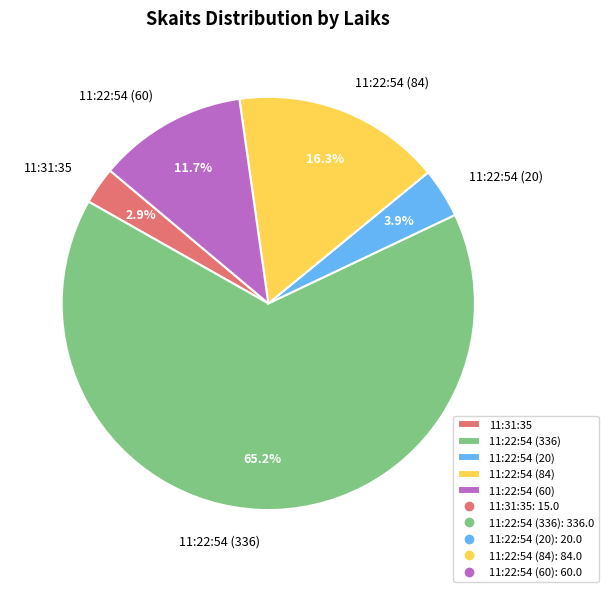

Rank the categories by value from lowest to highest.

11:31:35, 11:22:54 (20), 11:22:54 (60), 11:22:54 (84), 11:22:54 (336)